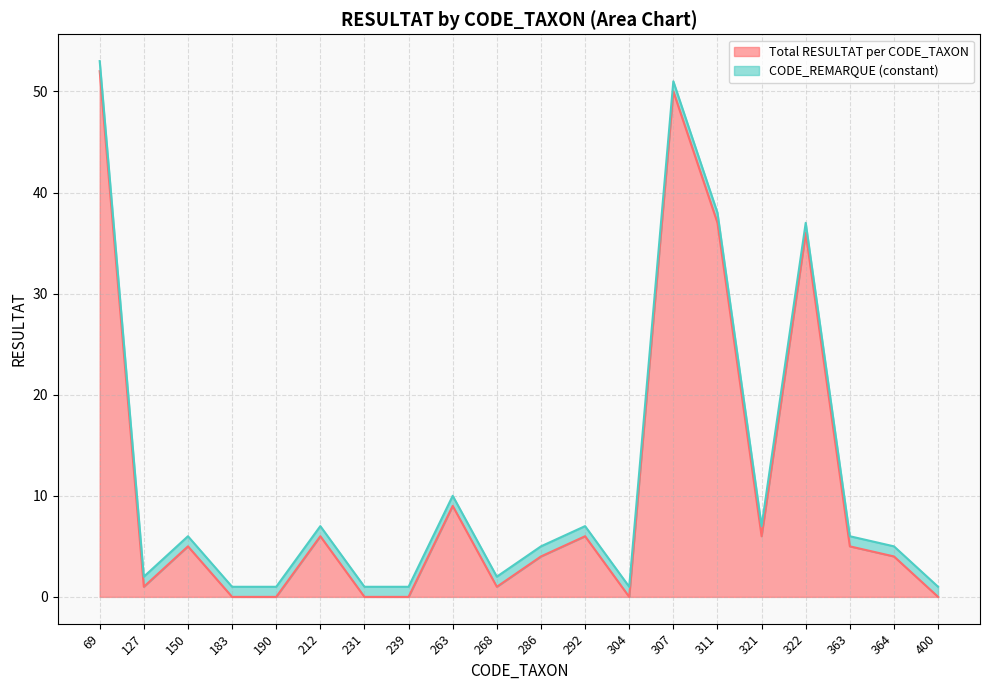

How many data points are less than 5?

10